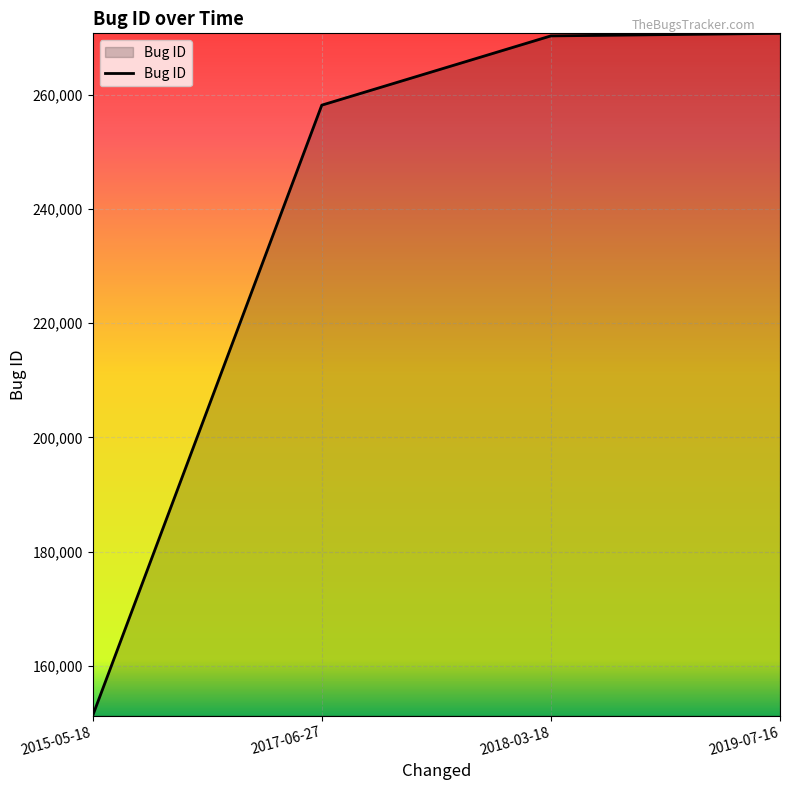

What is the difference between the maximum and minimum values?

119426